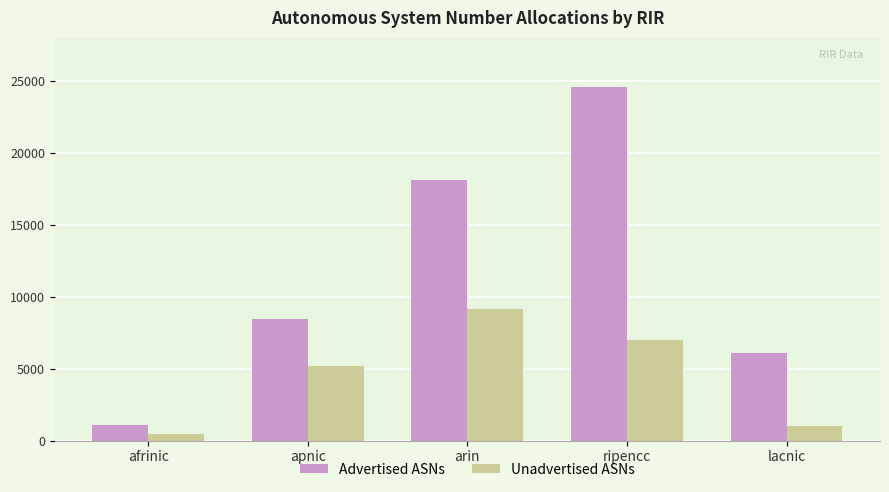

How many categories are shown in the chart?

5